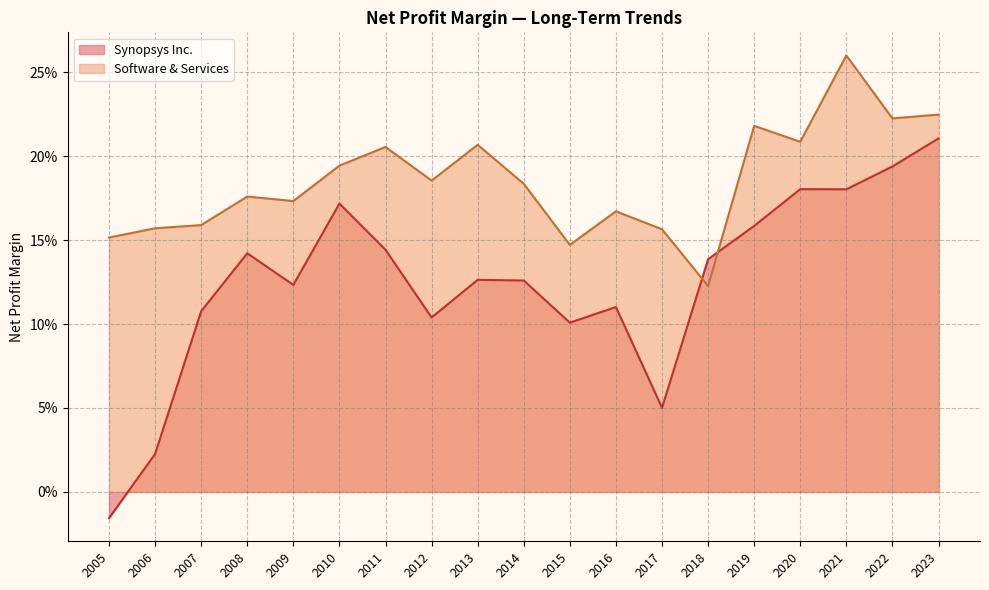

List the labels in order of Software & Services value, largest first.

2021, 2023, 2022, 2019, 2020, 2013, 2011, 2010, 2012, 2014, 2008, 2009, 2016, 2007, 2006, 2017, 2005, 2015, 2018